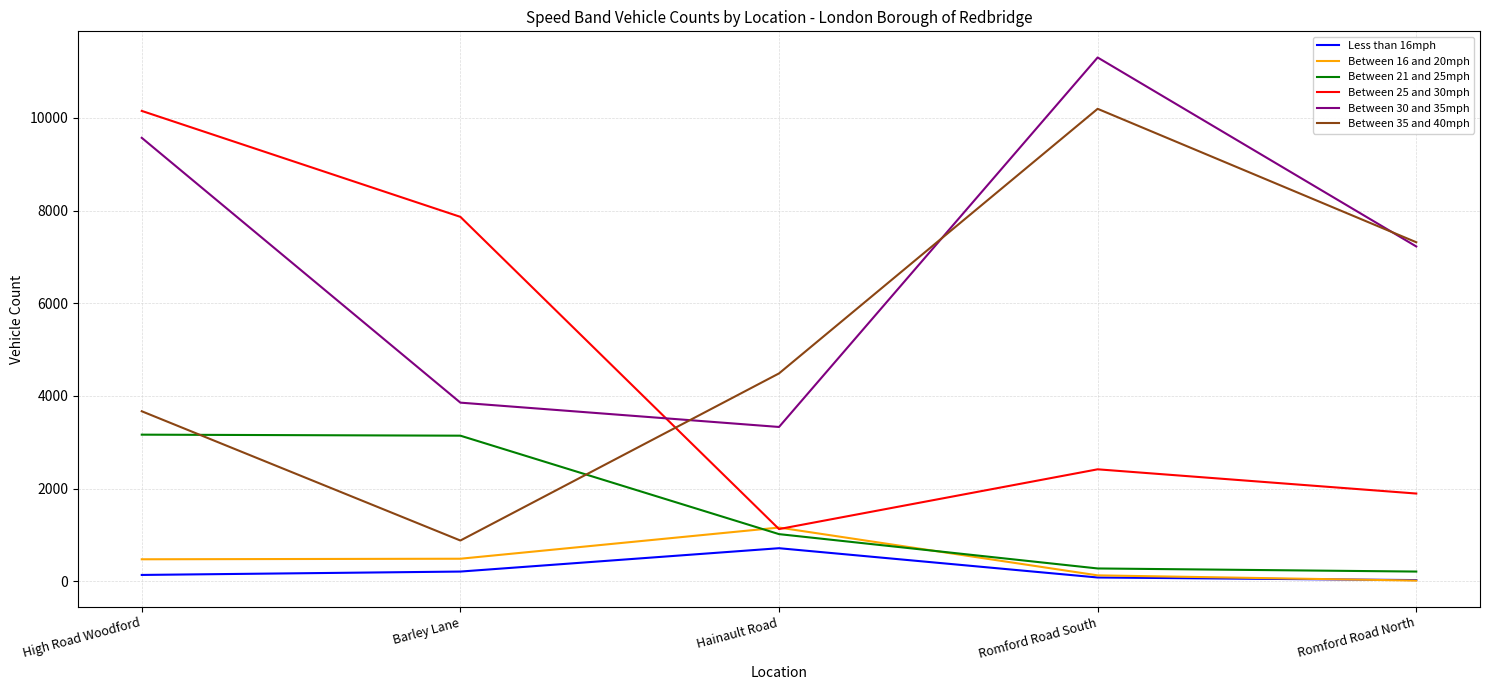

The Between 21 and 25mph series shows 277 at Romford Road South. True or false?

True